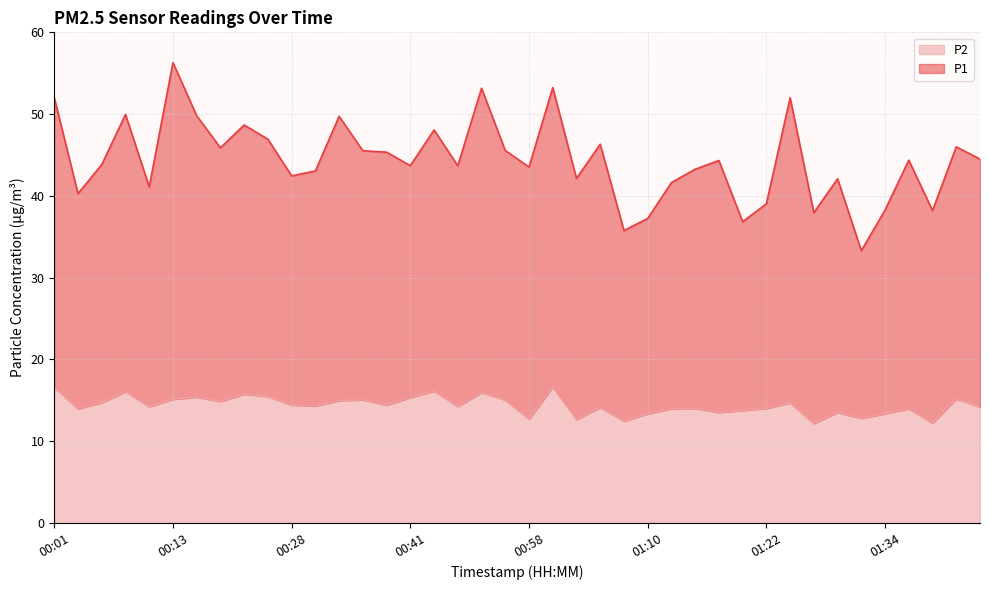

Read the P1 value at 01:25.

52.0